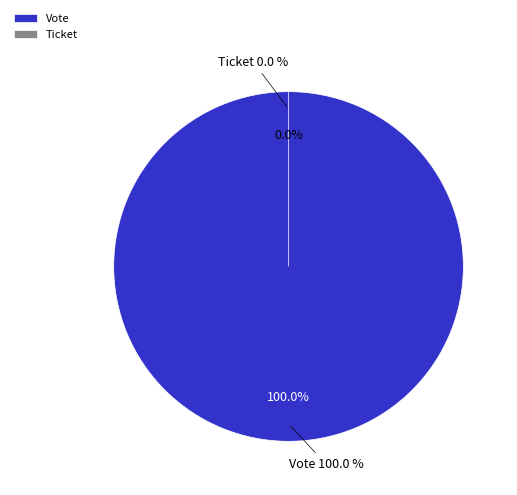

Which category has the smallest portion of the pie?

Ticket